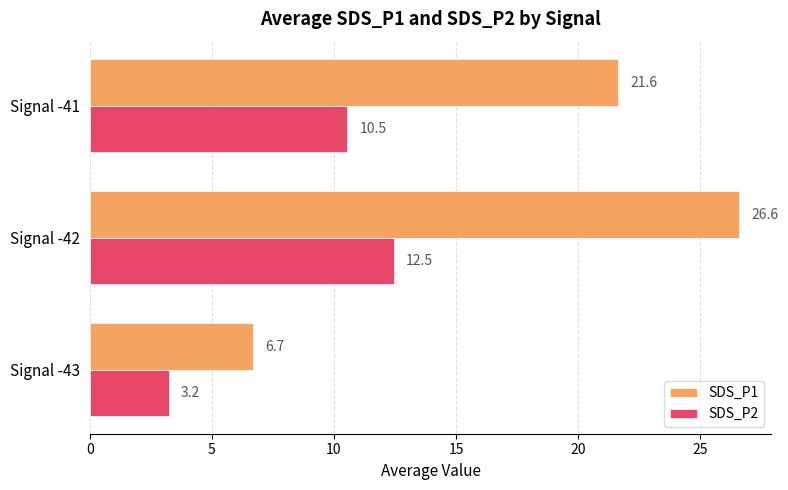

List the series in order of their peak value, highest first.

SDS_P1, SDS_P2